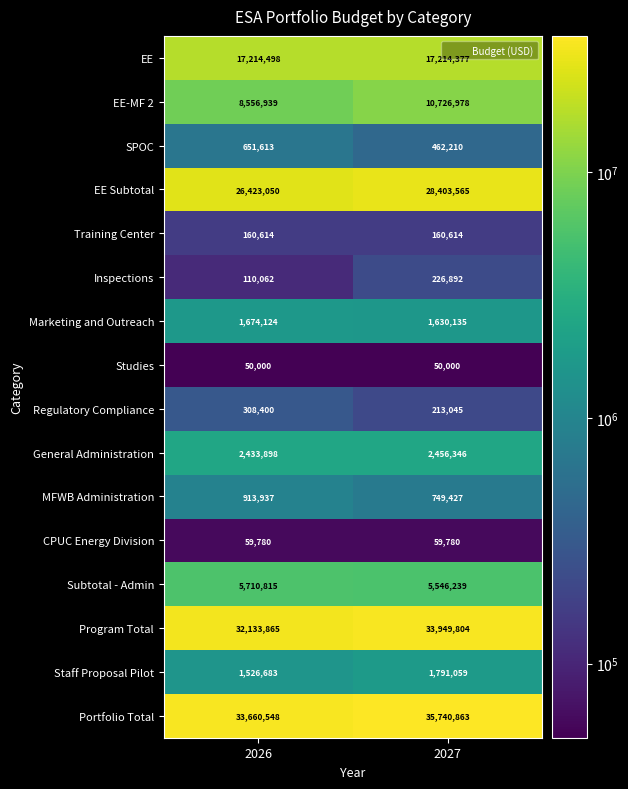

True or false: Regulatory Compliance has a value of 213045 at 2027.

True